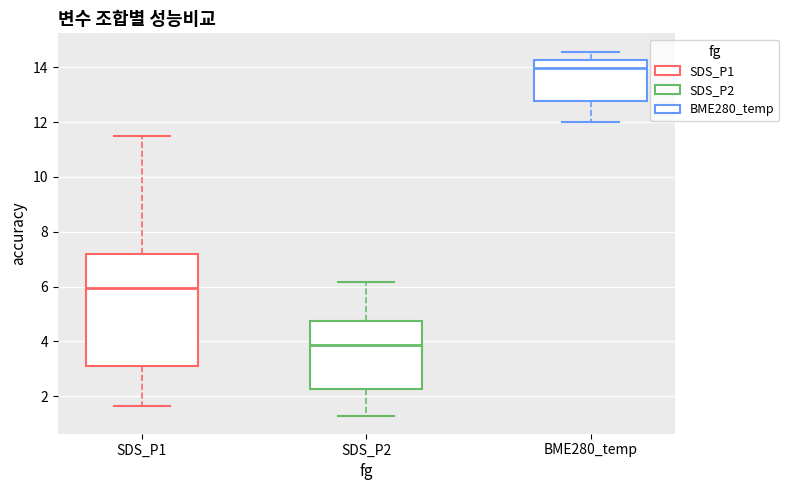

Which box is the tallest, from its lower edge to its upper edge?

SDS_P1